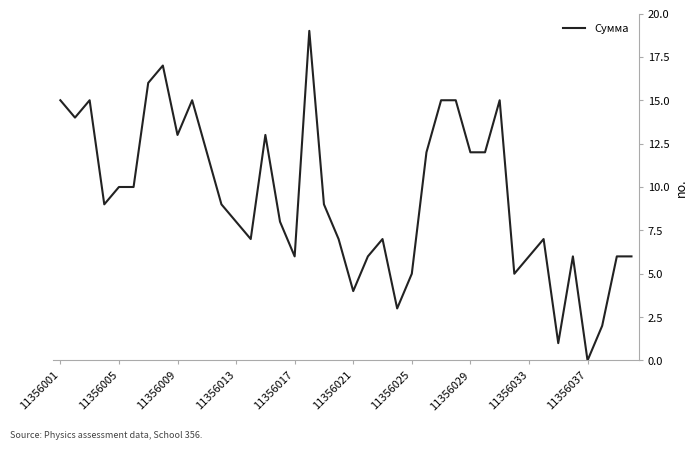

What is the greatest value displayed?

19